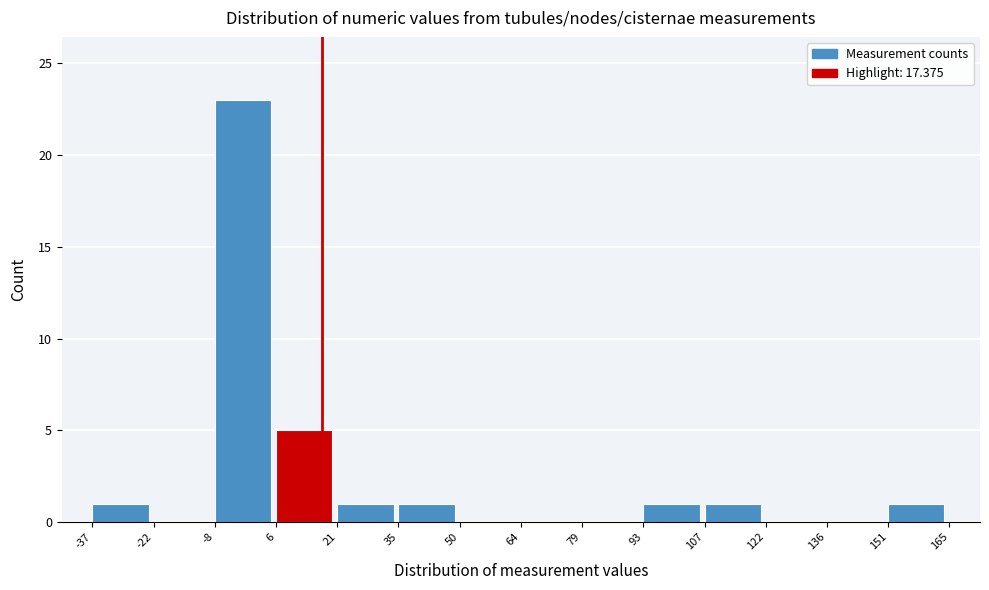

Over which range of the x-axis is the bar tallest?

-8 to 6